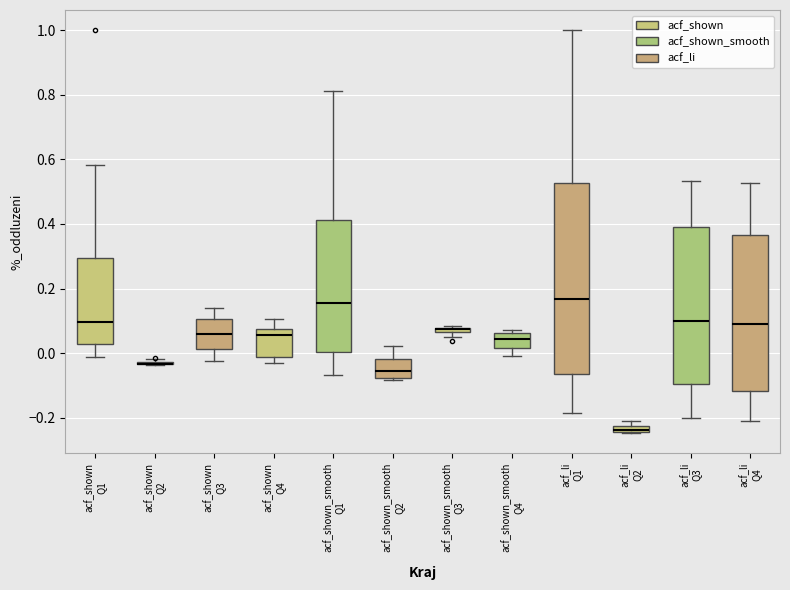

Comparing the boxes themselves (not the whiskers), which one is the tallest?

acf_li Q1